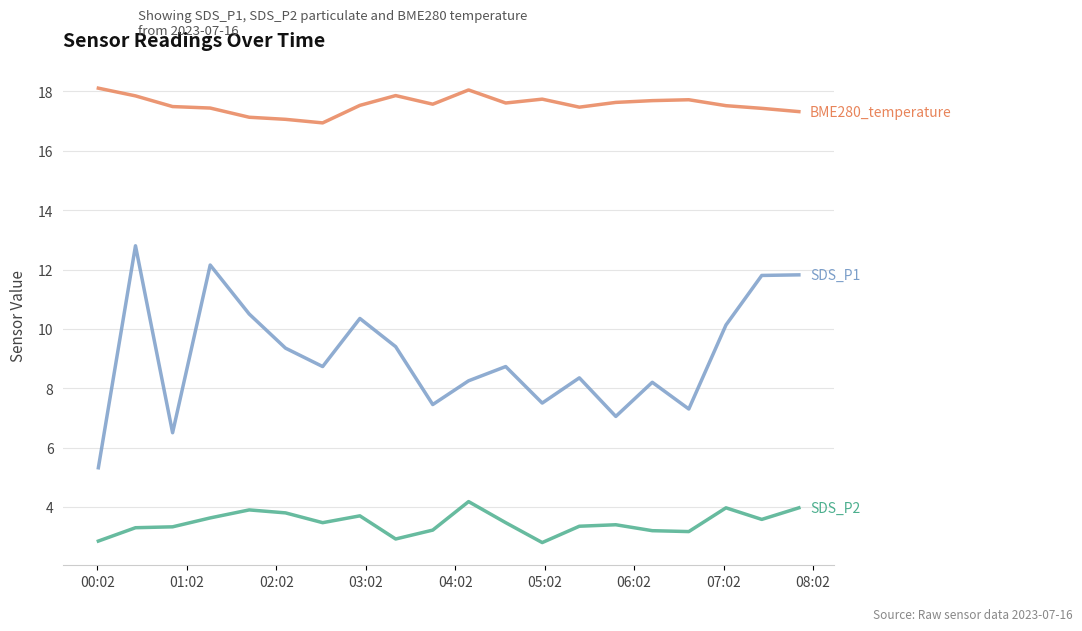

Count the number of categories in the chart.

20